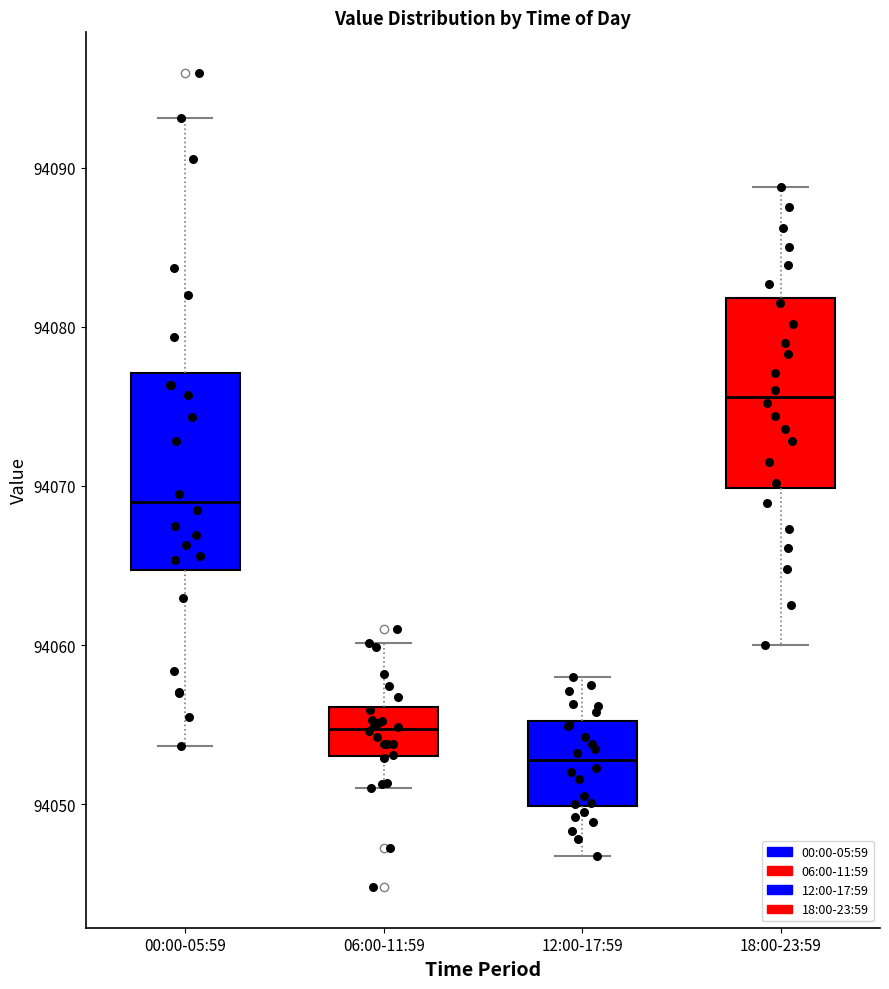

Which box's median line is the lowest?

12:00-17:59